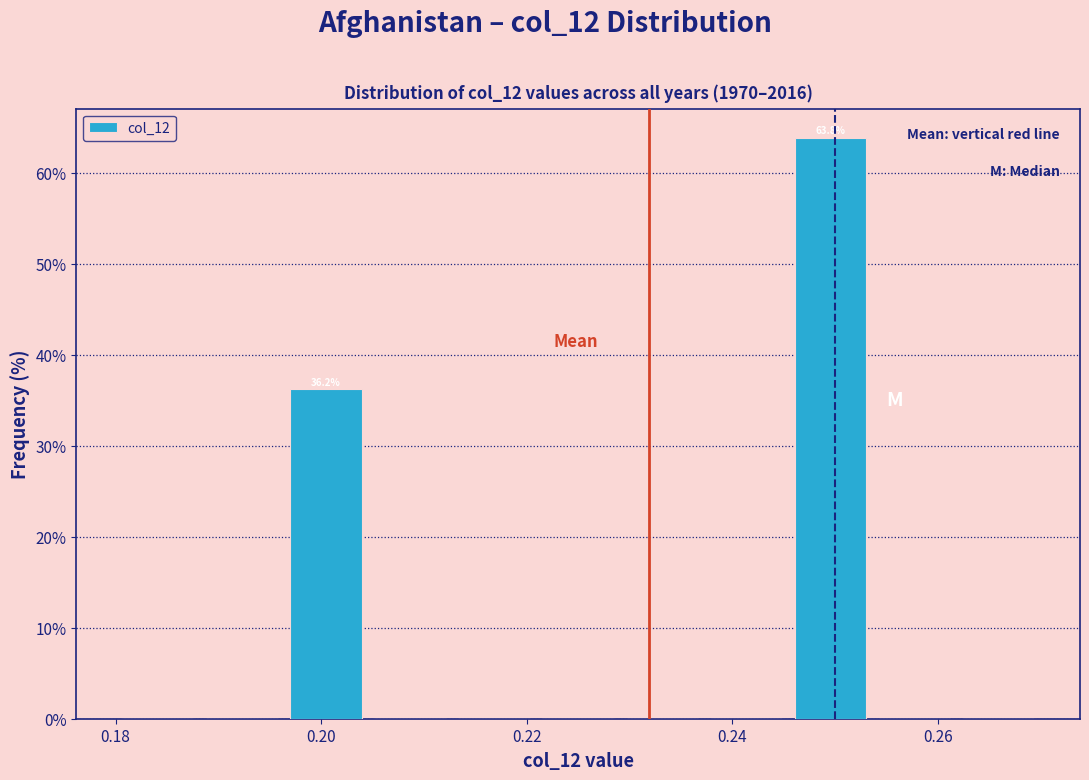

Over which range of the x-axis is the bar tallest?

0.246 to 0.254